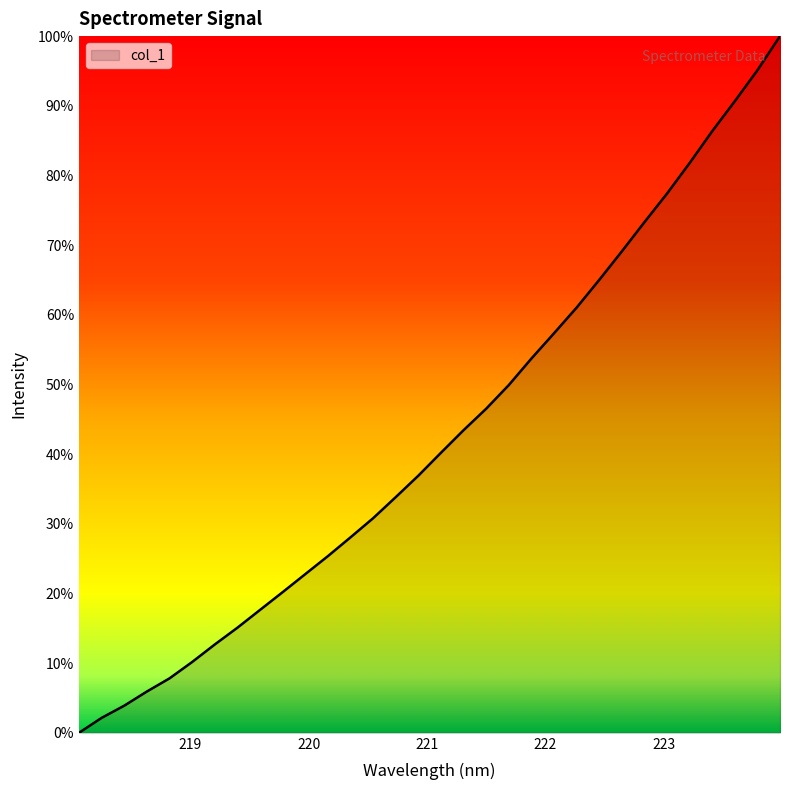

What is the difference between the maximum and minimum values?

100.0